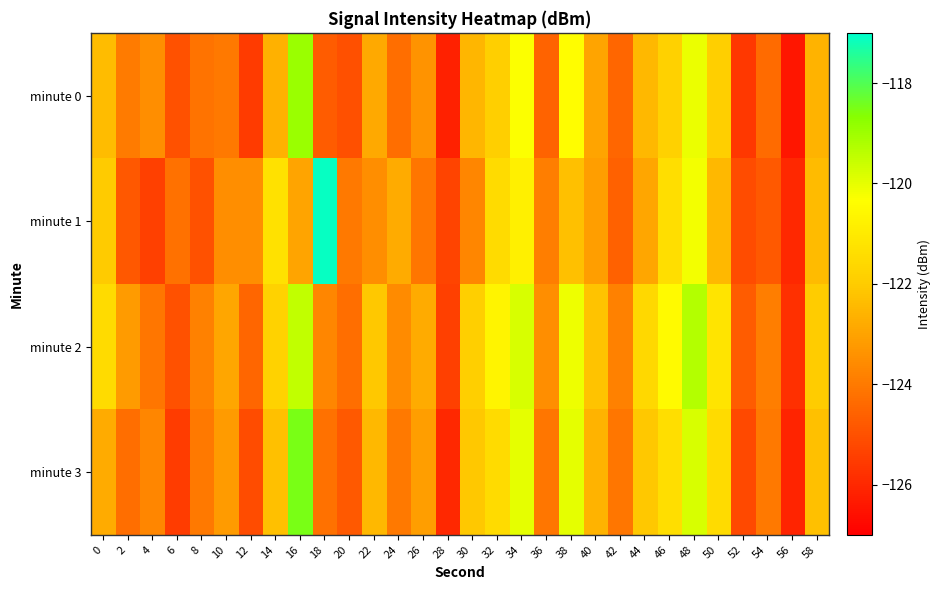

Which series changed the most between 0 and 46?

minute 3